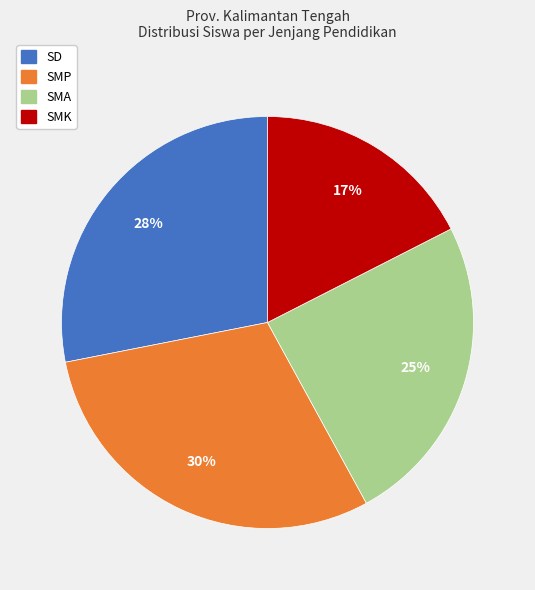

What percentage is the SMA slice, to the nearest percent?

25%